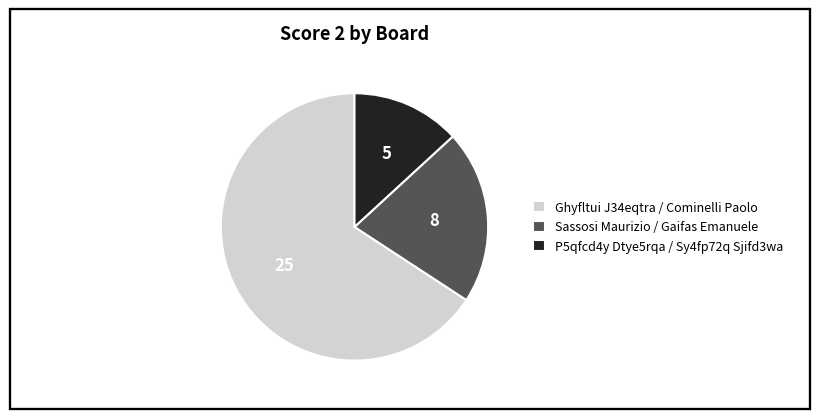

Which has a higher value, P5qfcd4y Dtye5rqa / Sy4fp72q Sjifd3wa or Ghyfltui J34eqtra / Cominelli Paolo?

Ghyfltui J34eqtra / Cominelli Paolo